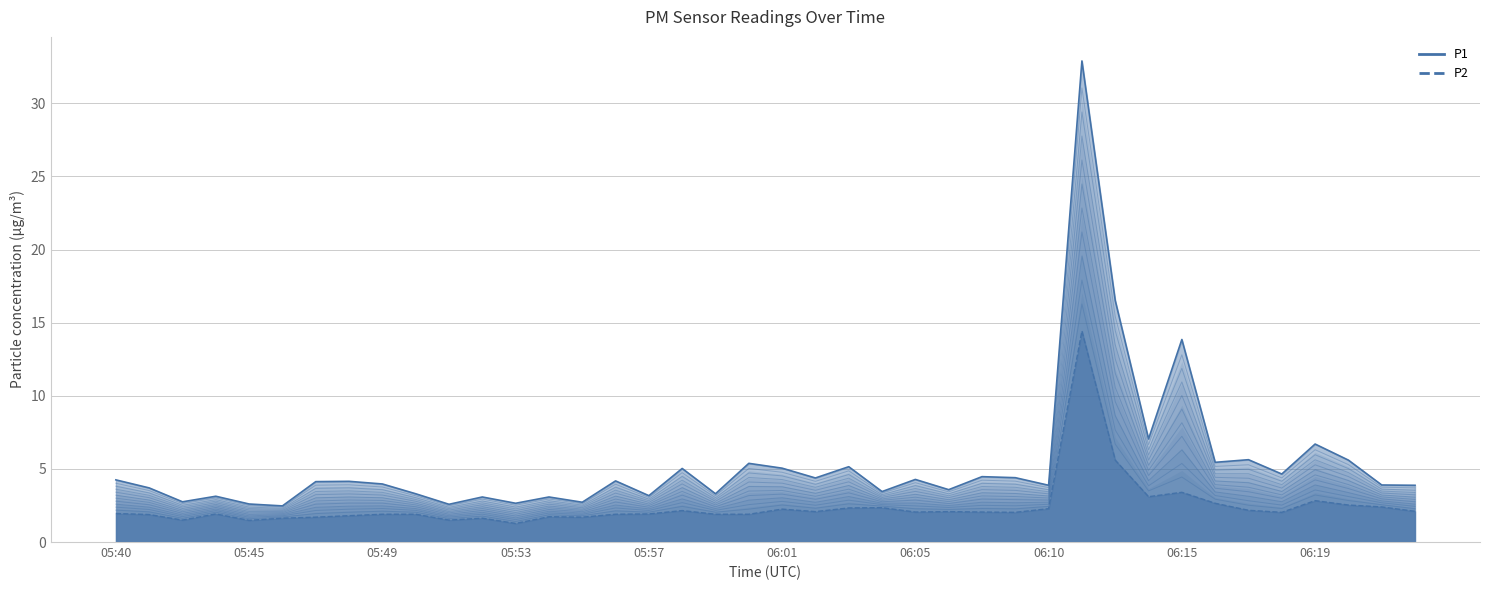

At which category does P2 reach its first local valley?

05:42